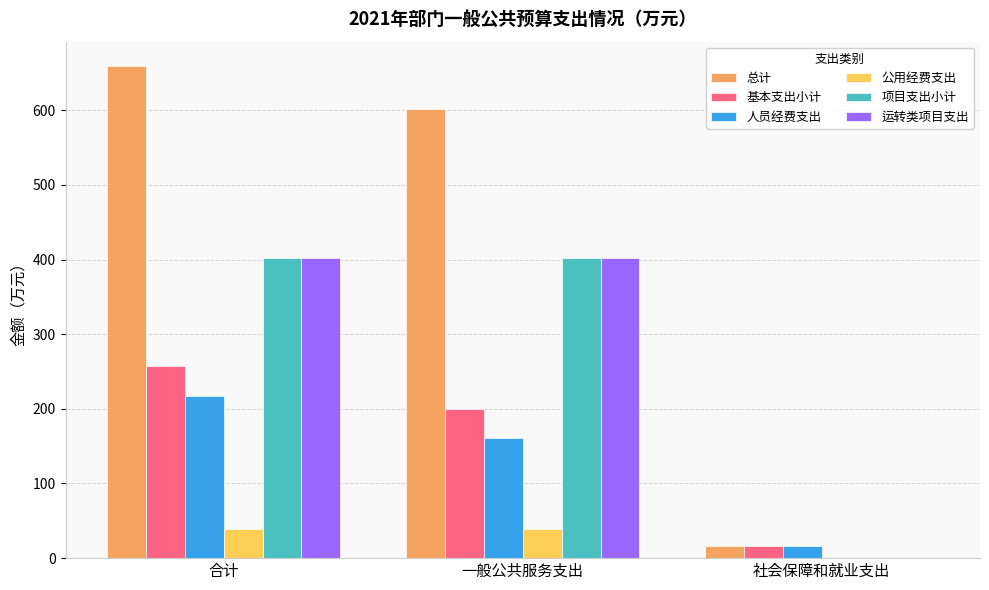

Which series has the largest total across all categories?

总计